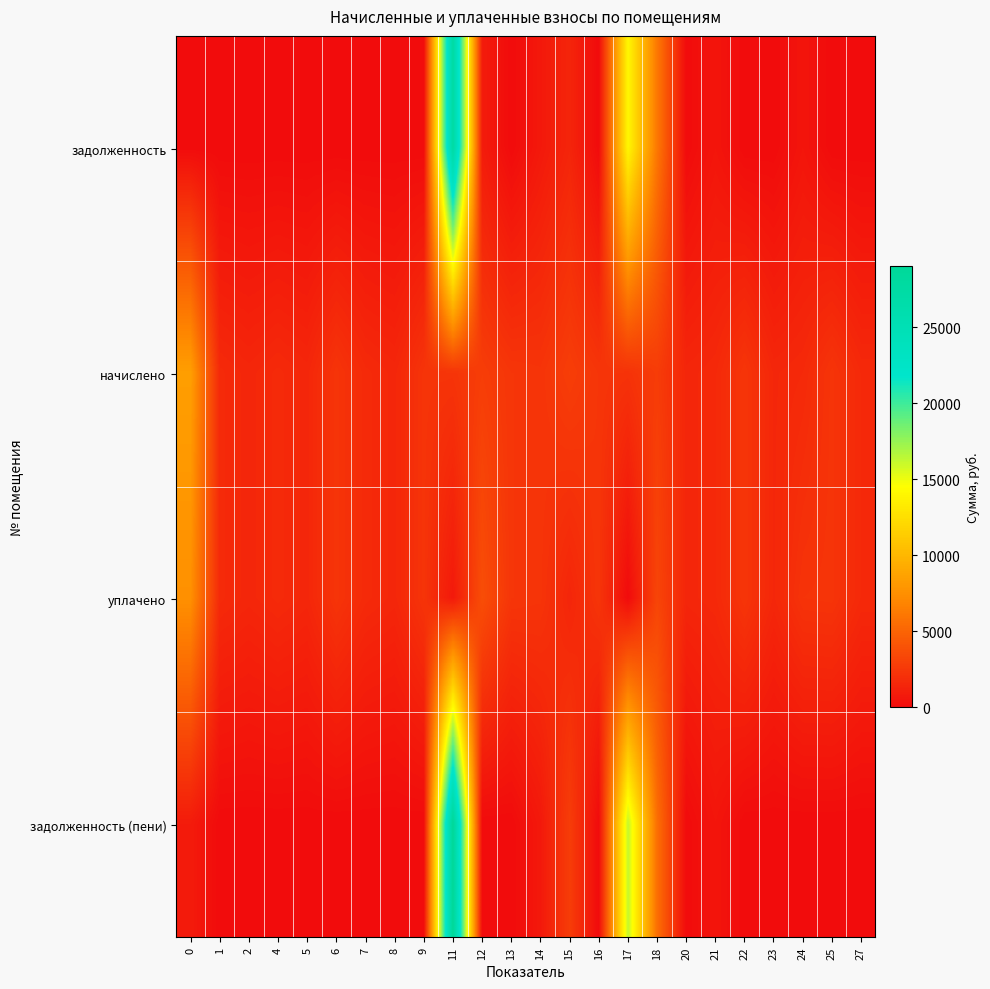

Reading left to right, transcribe all the data shown in this chart.

задолженность: 0=0.0	1=0.0	2=0.0	4=0.0	5=0.0	6=0.0	7=0.0	8=0.0	9=0.0	11=27545.5	12=942.6	13=0.0	14=769.4	15=1450.1	16=0.0	17=14040.0	18=6146.6	20=0.0	21=560.4	22=0.0	23=0.0	24=567.8	25=0.0	27=0.0
начислено: 0=8454.3	1=1744.0	2=1533.8	4=1744.0	5=1541.2	6=2330.2	7=1744.0	8=1544.8	9=2311.7	11=2308.1	12=2827.9	13=2389.2	14=2308.1	15=2850.1	16=2367.1	17=2208.5	18=2761.6	20=1522.7	21=1681.3	22=2370.8	23=1563.3	24=1703.4	25=2319.1	27=1688.6
уплачено: 0=7559.6	1=1744.0	2=1533.8	4=1744.0	5=1541.2	6=2330.2	7=1744.0	8=1544.8	9=2311.7	11=802.3	12=3770.6	13=2389.2	14=2308.1	15=1500.0	16=2367.1	17=0.0	18=3259.9	20=1522.7	21=1681.3	22=2370.8	23=1563.3	24=2271.2	25=2319.1	27=1688.6
задолженность (пени): 0=894.7	1=0.0	2=0.0	4=0.0	5=0.0	6=0.0	7=0.0	8=0.0	9=0.0	11=29051.2	12=0.0	13=0.0	14=769.4	15=2800.2	16=0.0	17=16248.5	18=5648.2	20=0.0	21=560.4	22=0.0	23=0.0	24=0.0	25=0.0	27=0.0